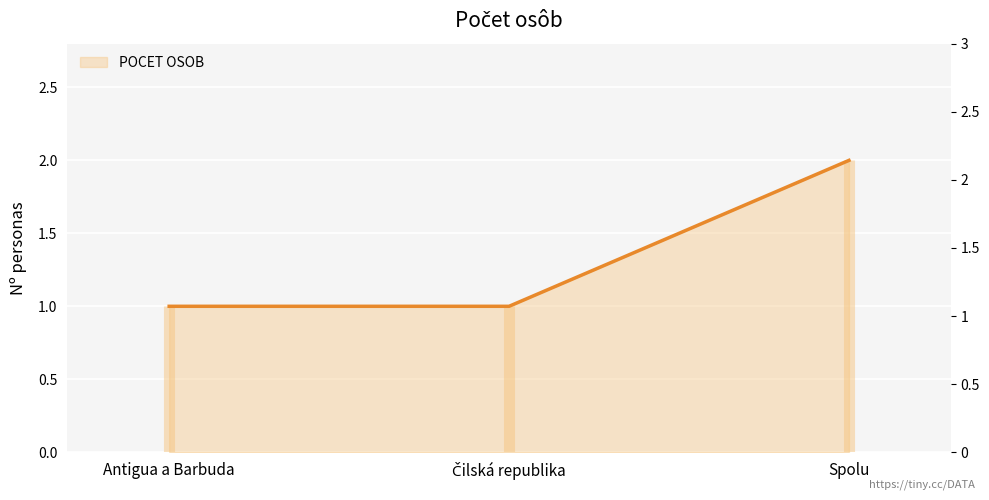

How many lines are shown in the chart?

1